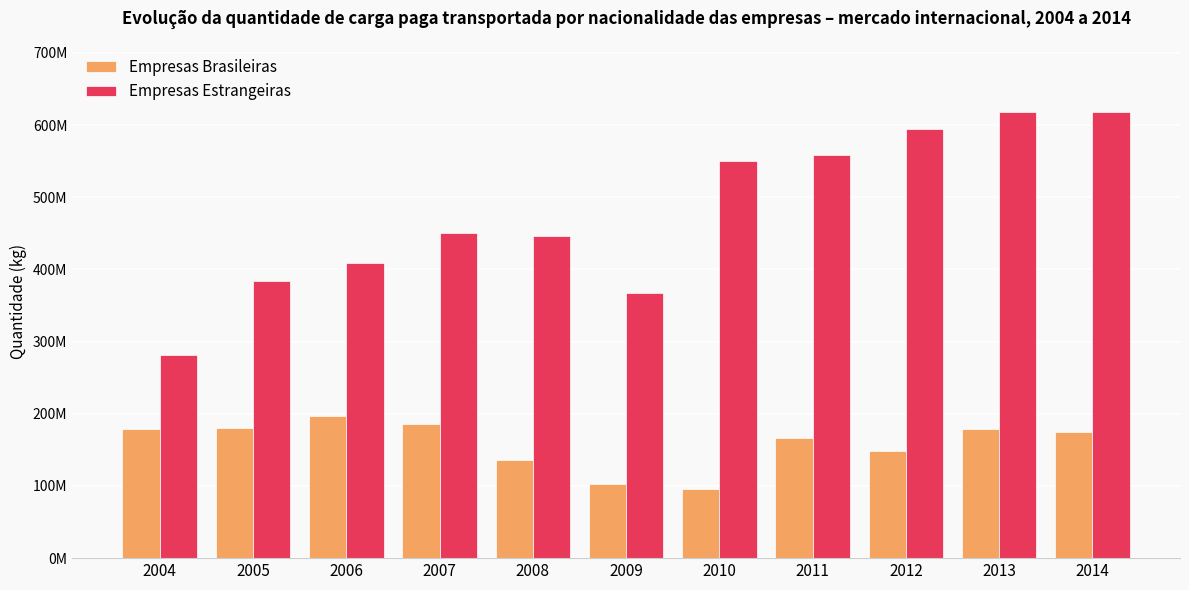

What is the value of the Empresas Brasileiras bar at the 1st from the left?

178349399